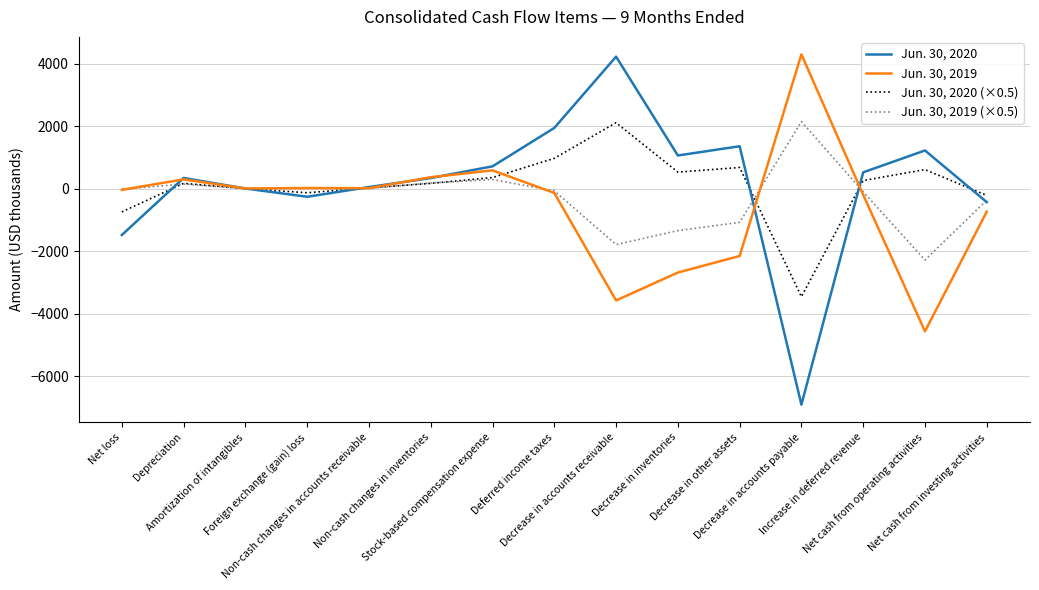

What is the minimum value shown in the chart?

-6911.0